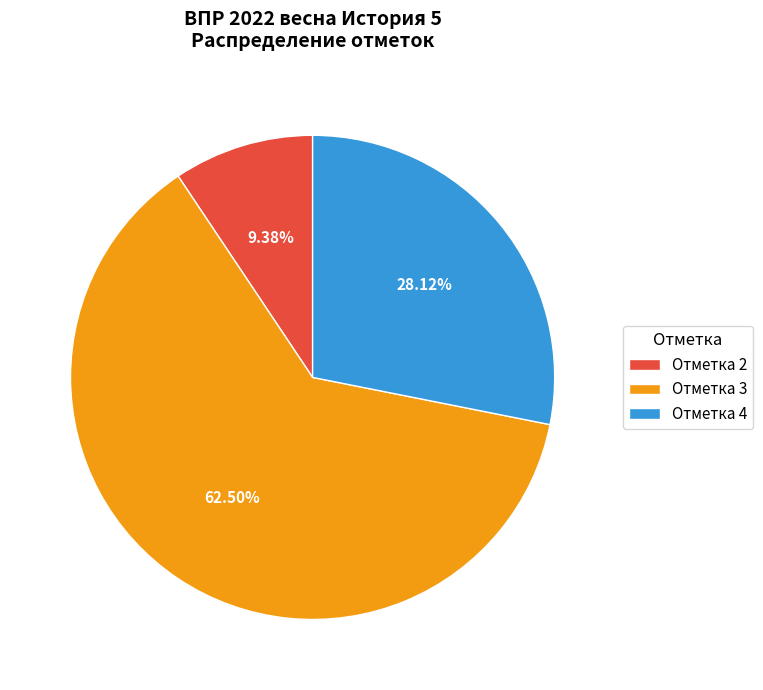

Do Отметка 2 and Отметка 3 together represent more than half of the pie?

Yes